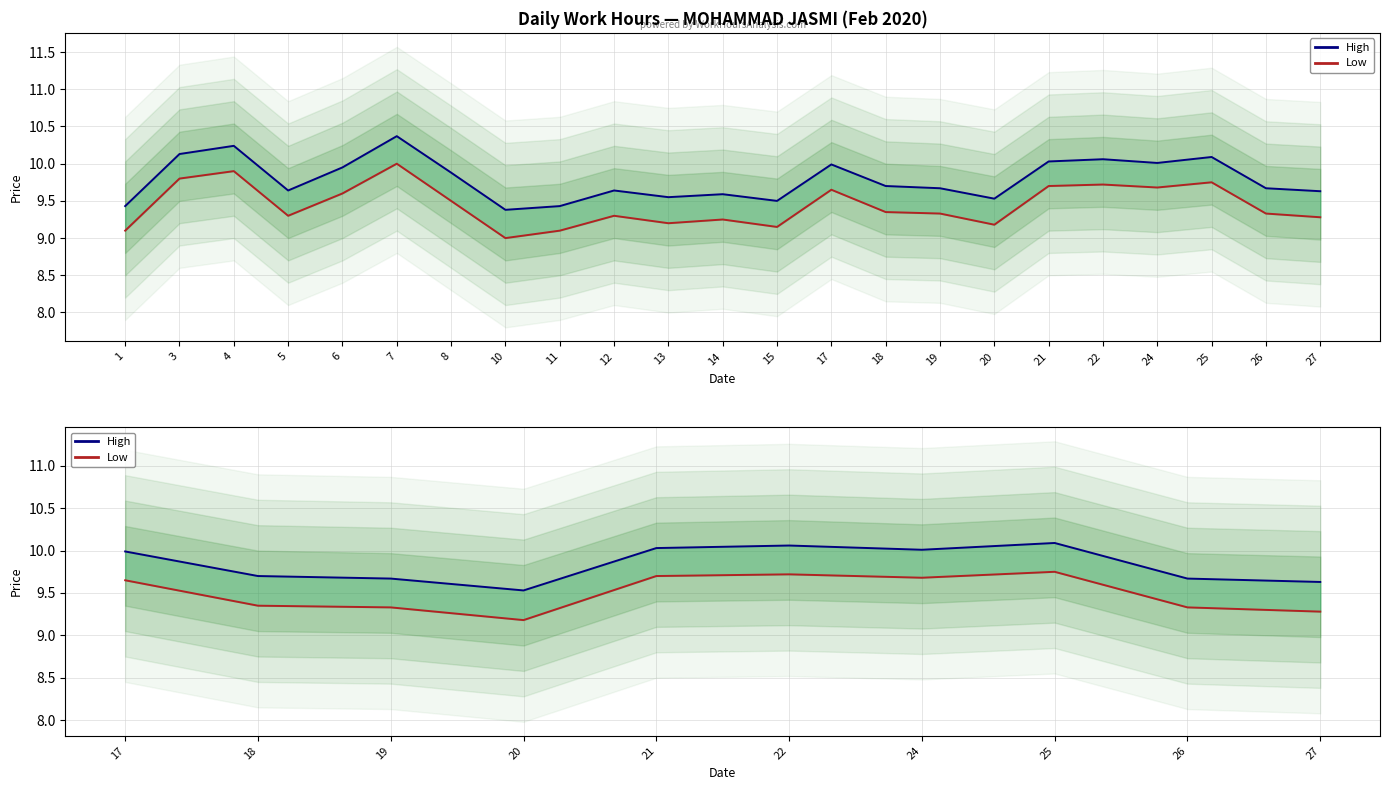

The value of Low at 20 is 9.2. True or false?

True